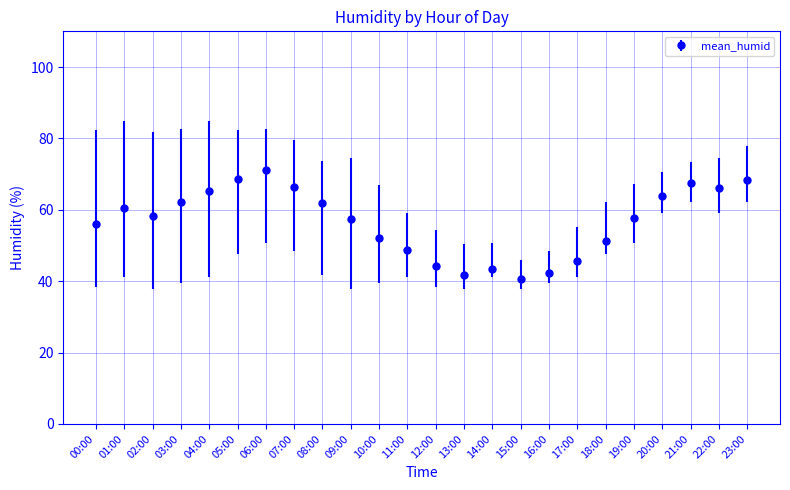

True or false: the data has more than 0 interior local peaks.

True